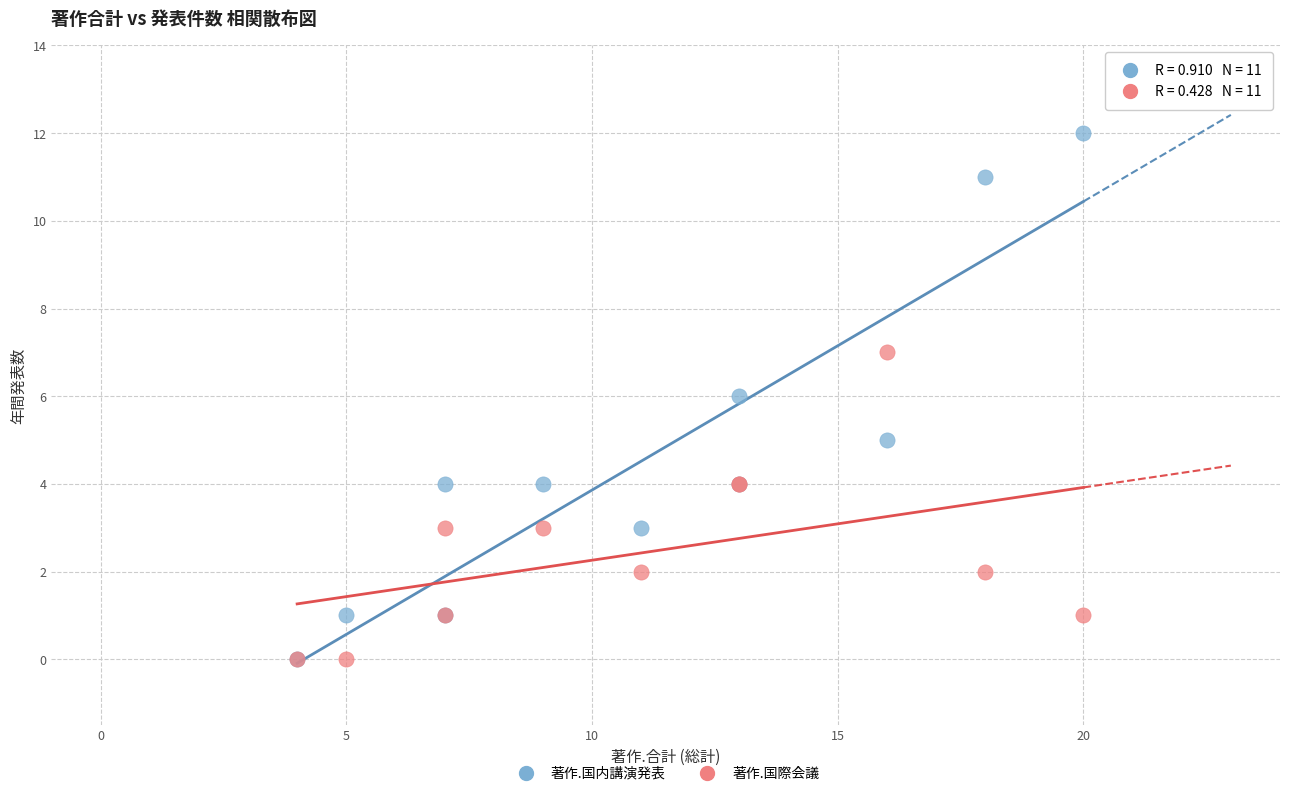

What are all the series names shown in the legend?

著作.国内講演発表, 著作.国際会議